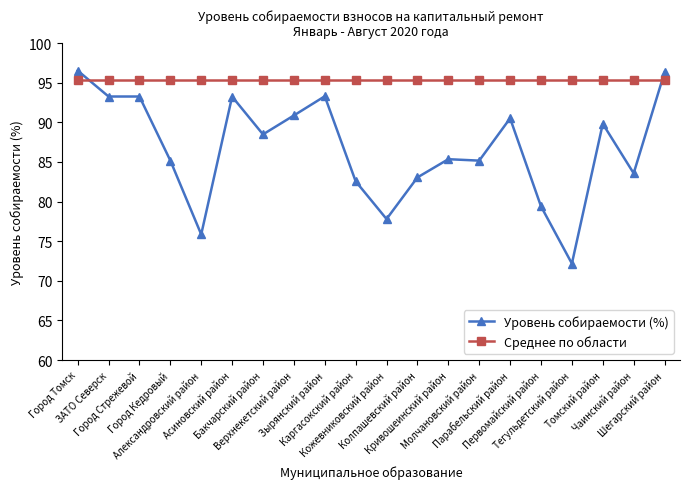

How many distinct data groups are displayed?

2